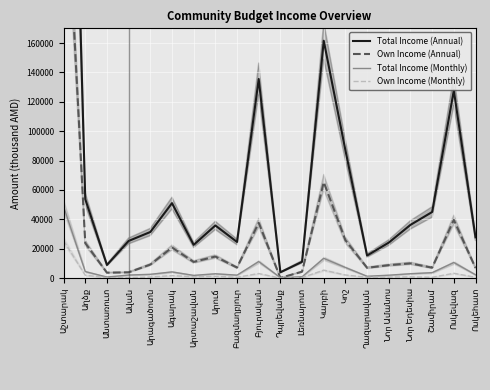

Which series has the largest range (max minus min)?

Total Income (Annual)